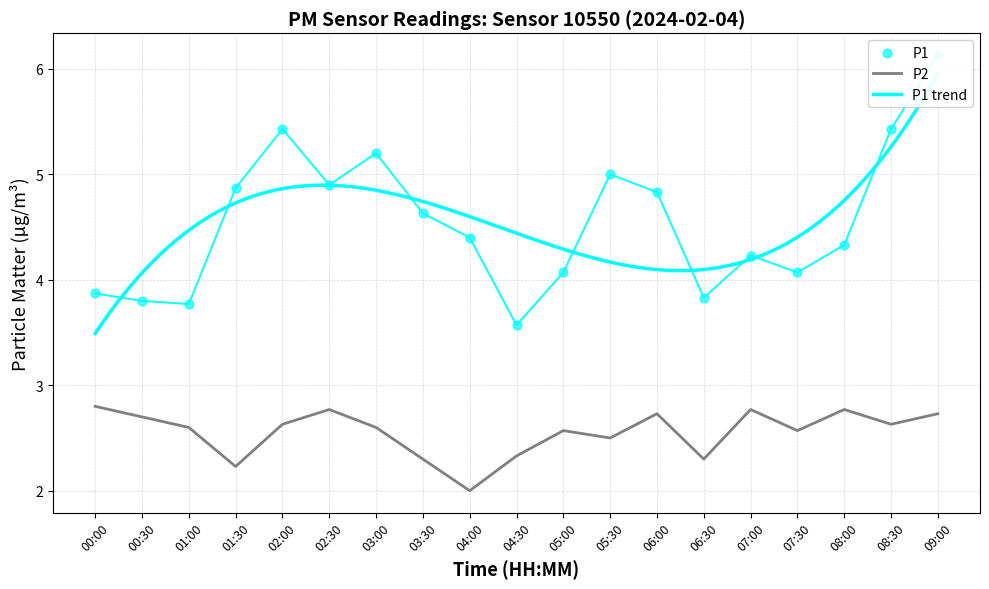

Which series reaches the minimum Y coordinate?

P2